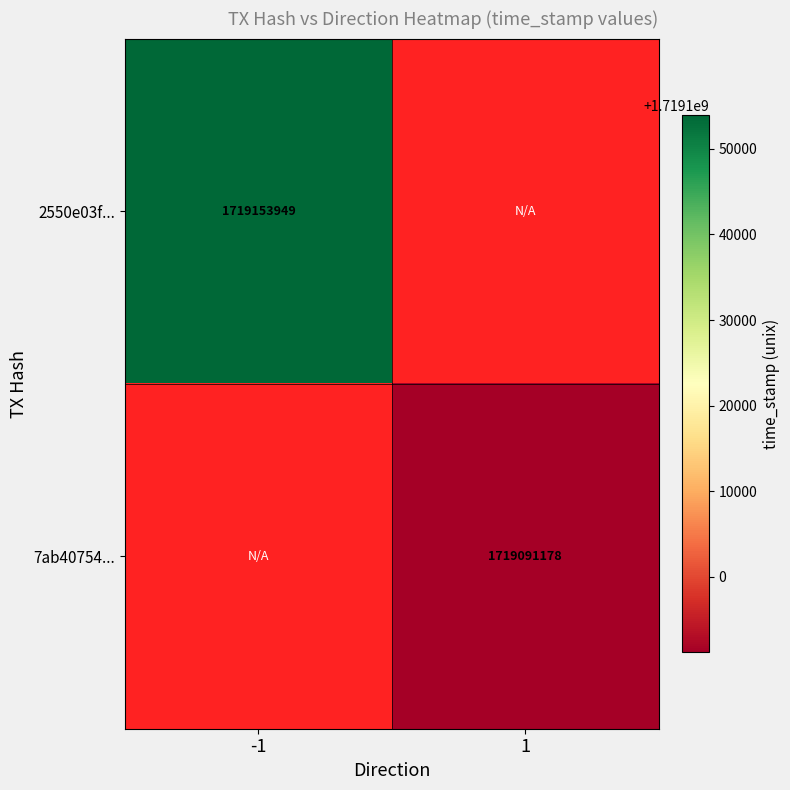

The value of 2550e03f... at -1 is 1002875657. True or false?

False